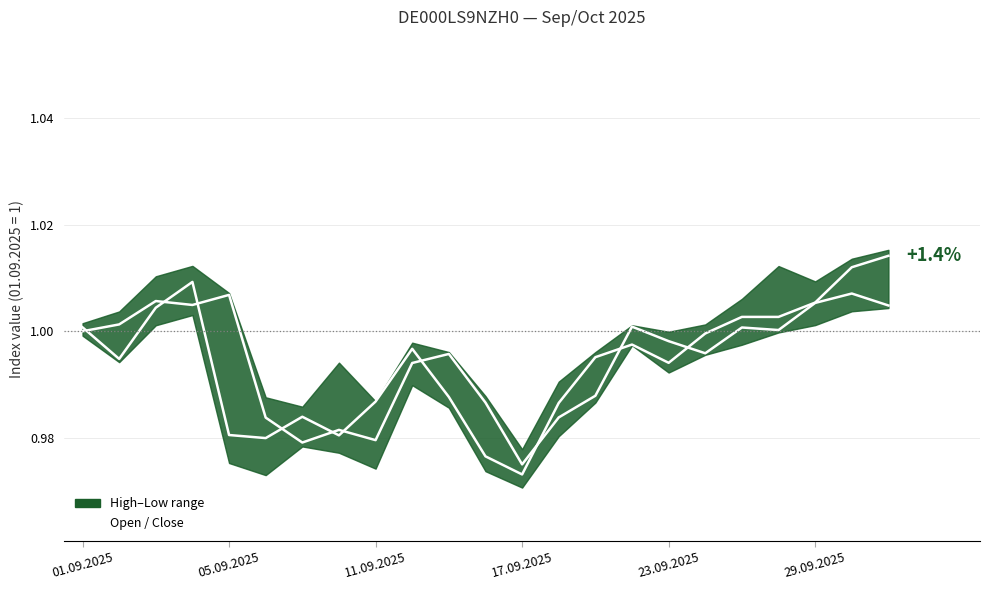

What is the maximum value for Close?

1.0